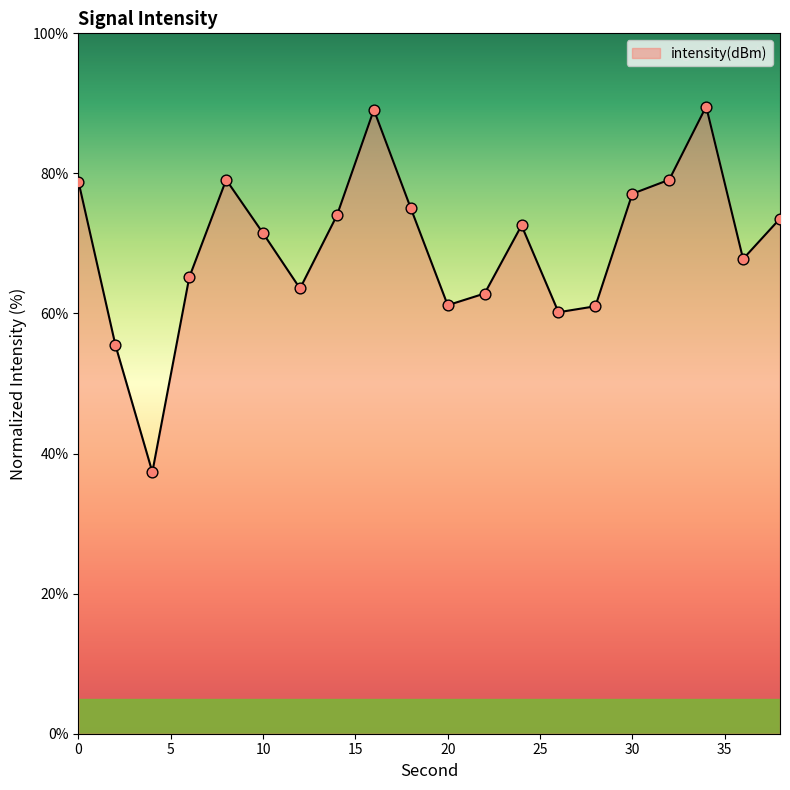

What is the maximum value shown in the chart?

89.5